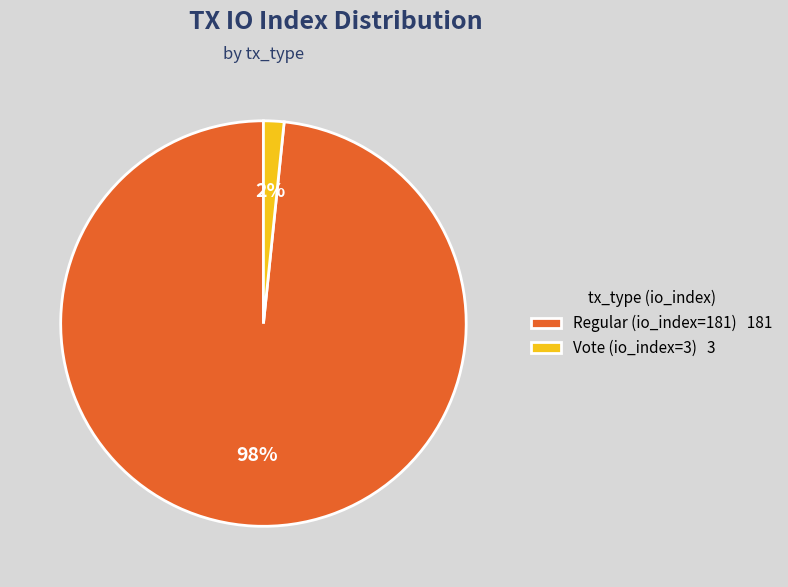

True or false: Vote (io_index=3) 3 accounts for 2% of the total.

True